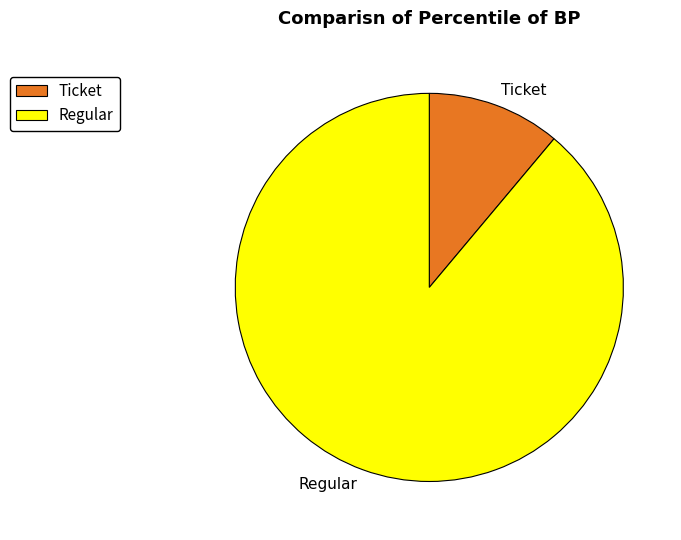

Does Regular represent more than half of the total?

Yes